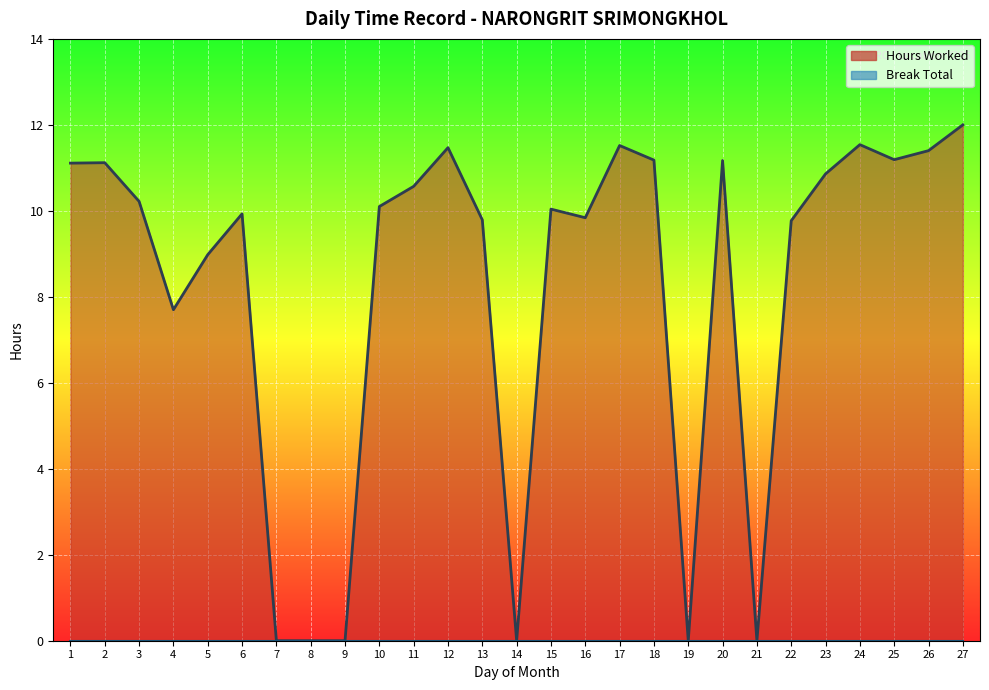

Where is the data nearest to the value 6?

4